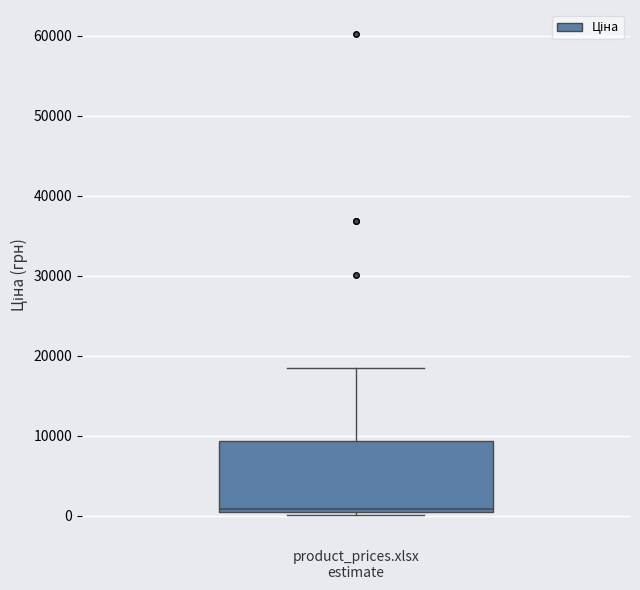

Read this box plot against the y-axis: the position of the median line, the range covered by the box, and the ends of both whiskers. The values are not printed on the chart, so give them approximately, as read against the axis.

median 1000, box 0 to 9000, whiskers 0 (just below the box's lower edge) to 18000